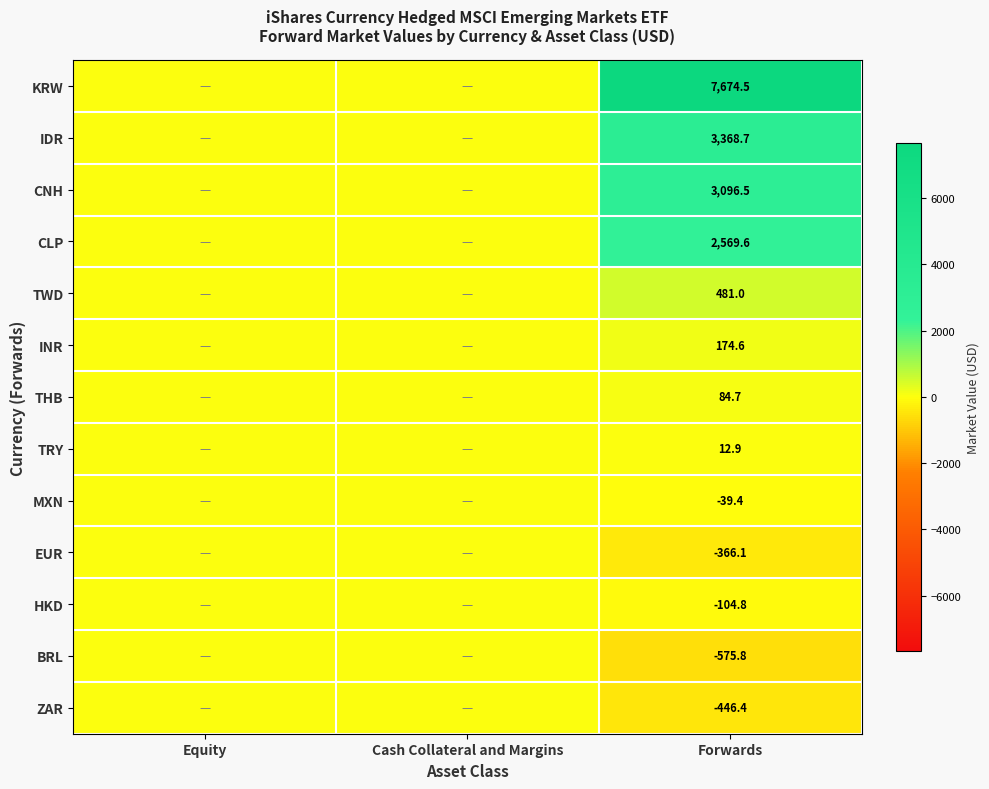

The CNH series shows 3096.5 at Forwards. True or false?

True